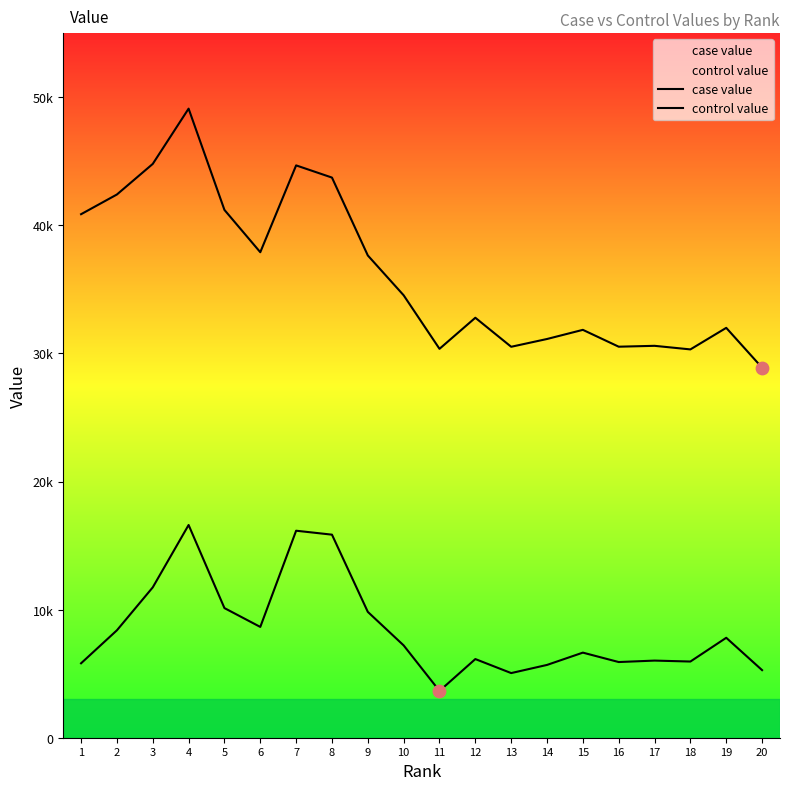

What is the total value across all series at 7?

60837.3